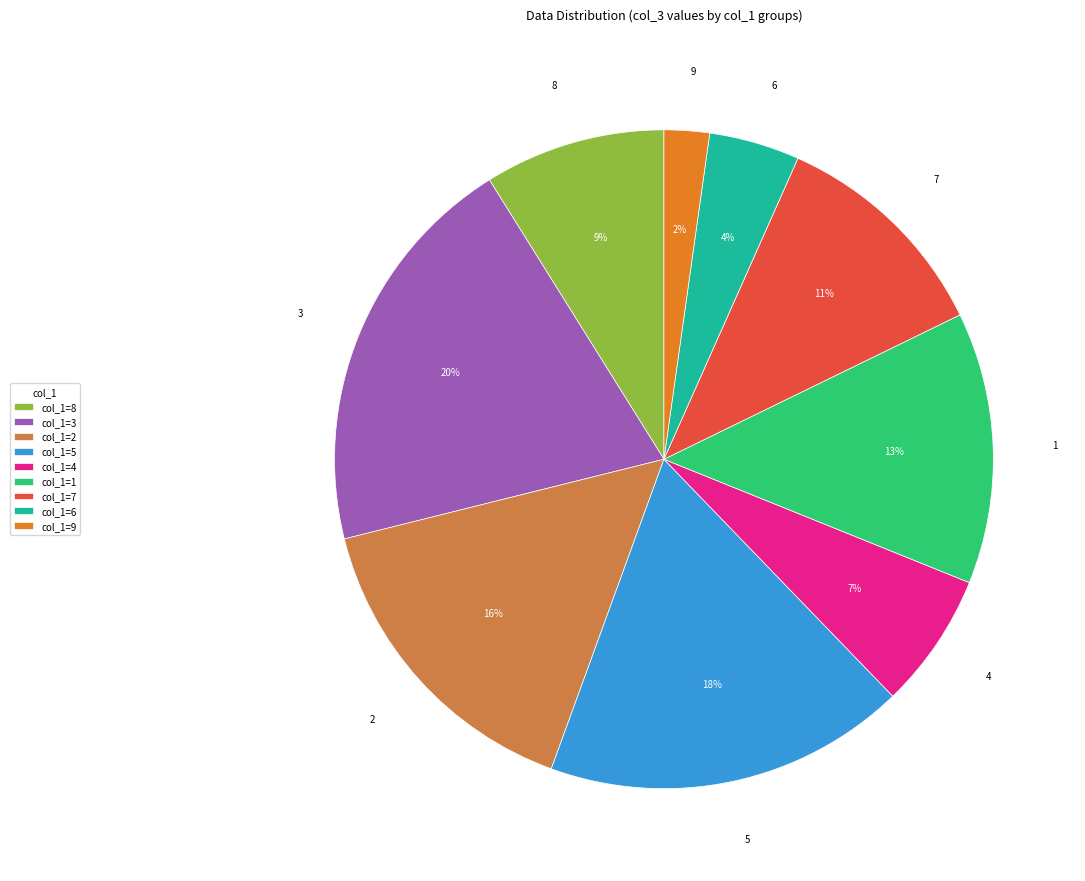

Does any single category account for the majority?

No